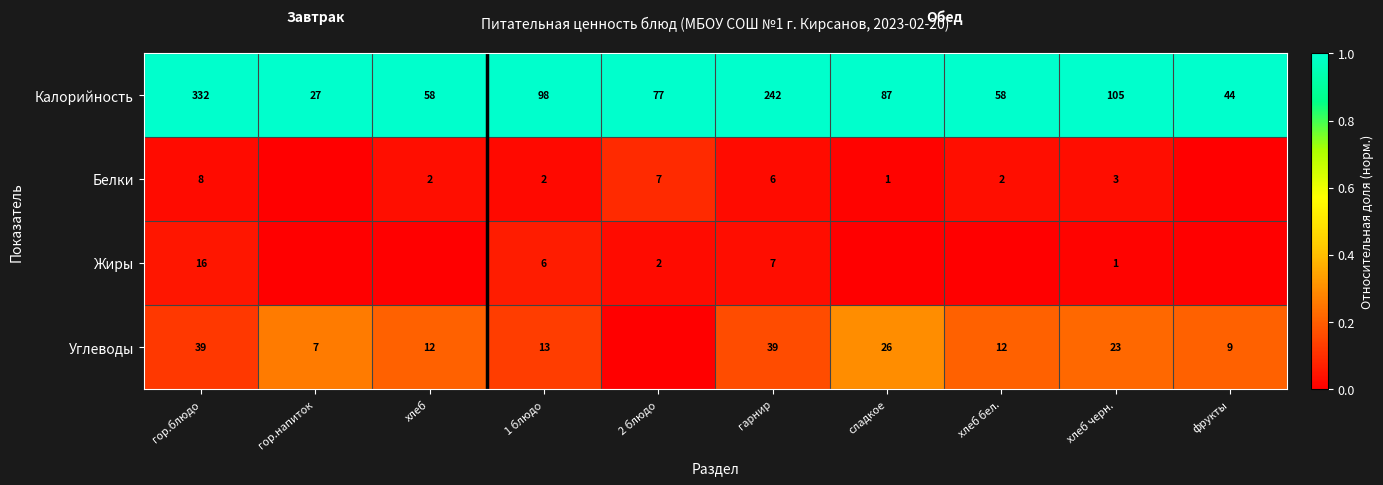

Which category has the lowest value across all series?

гор.напиток